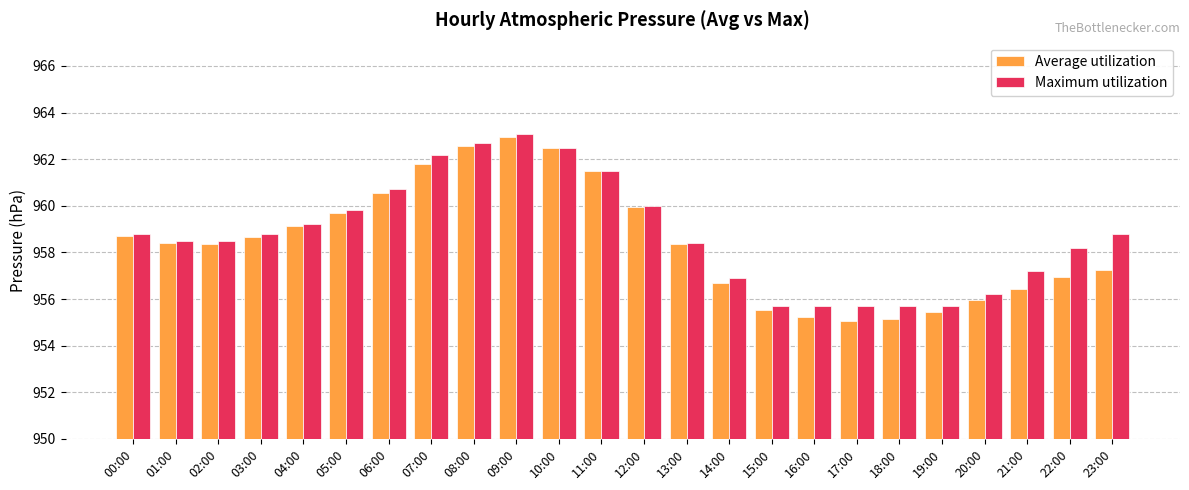

Where is Average utilization nearest to the value 959?

04:00